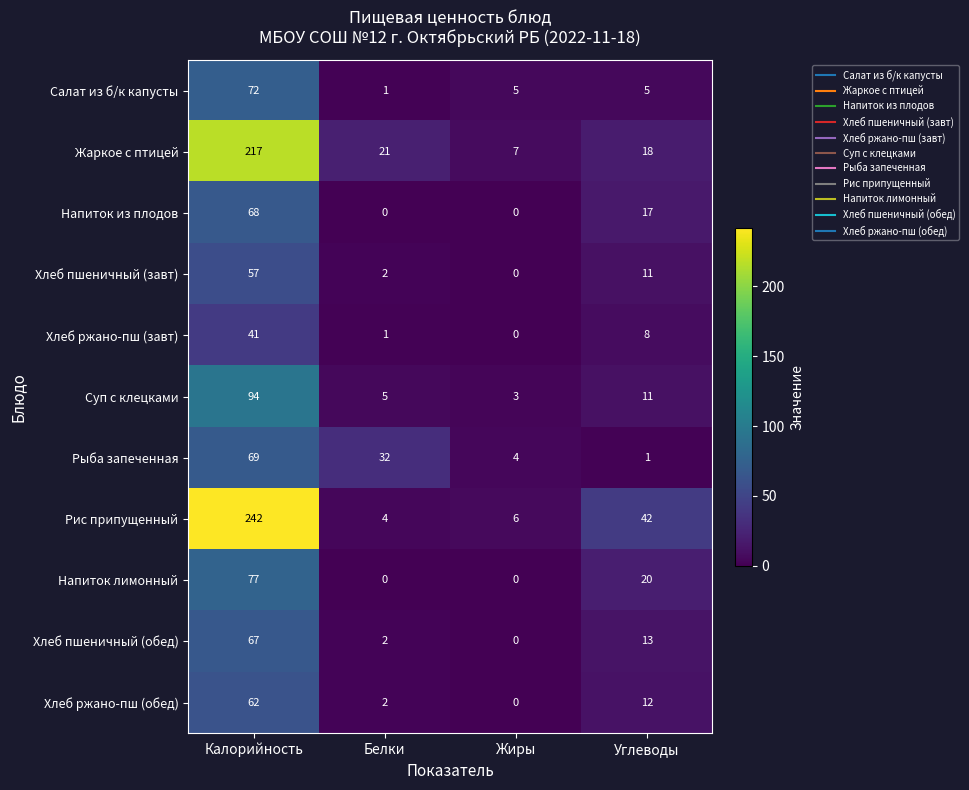

What is the average value of the Хлеб ржано-пш (обед) series?

19